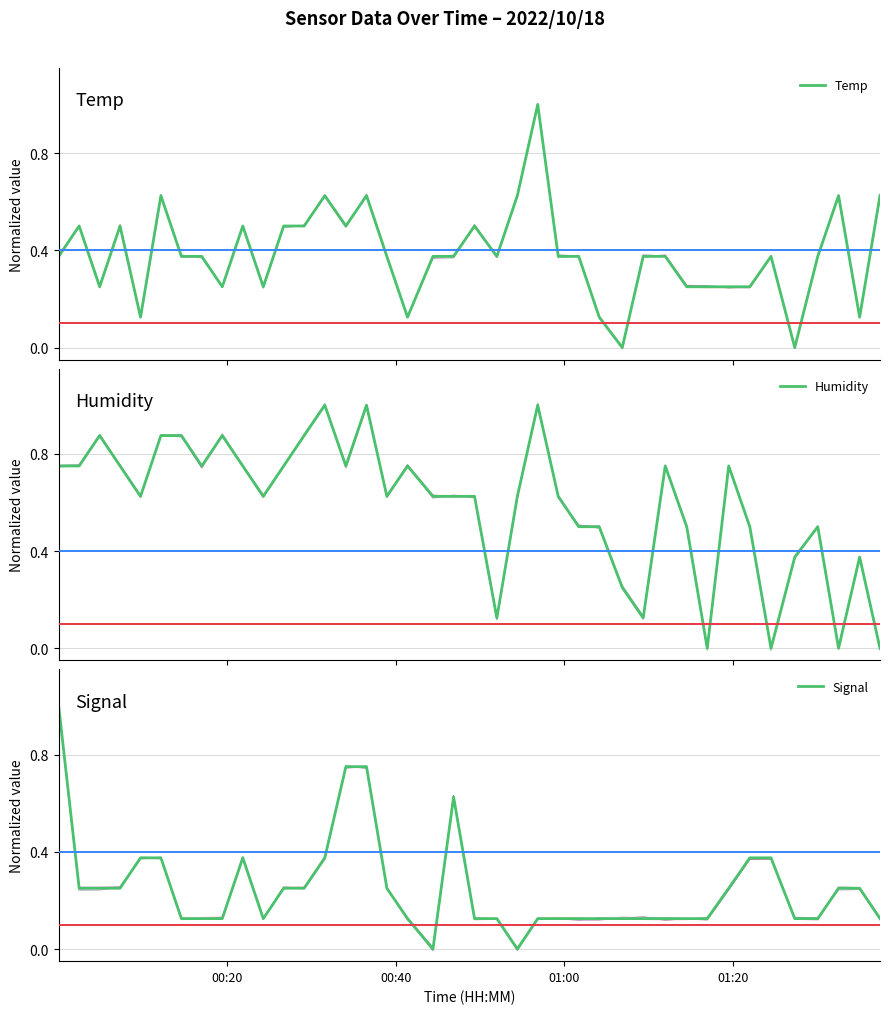

In Temp, how many points are higher than both neighbors (excluding endpoints)?

10